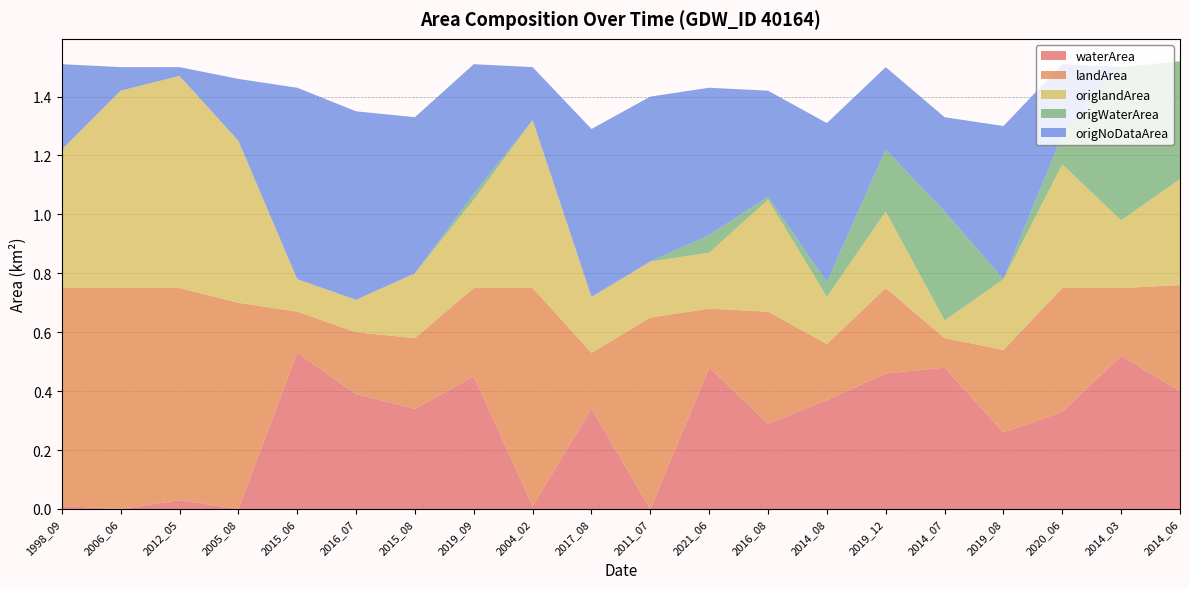

Reading left to right, list all the values displayed in this chart.

waterArea: 0.0	0.0	0.0	0.0	0.5	0.4	0.3	0.5	0.0	0.3	0.0	0.5	0.3	0.4	0.5	0.5	0.3	0.3	0.5	0.4
landArea: 0.7	0.8	0.7	0.7	0.1	0.2	0.2	0.3	0.7	0.2	0.7	0.2	0.4	0.2	0.3	0.1	0.3	0.4	0.2	0.4
origlandArea: 0.5	0.7	0.7	0.6	0.1	0.1	0.2	0.3	0.6	0.2	0.2	0.2	0.4	0.2	0.3	0.1	0.2	0.4	0.2	0.4
origWaterArea: 0.0	0.0	0.0	0.0	0.0	0.0	0.0	0.0	0.0	0.0	0.0	0.1	0.0	0.1	0.2	0.4	0.0	0.1	0.5	0.4
origNoDataArea: 0.3	0.1	0.0	0.2	0.7	0.6	0.5	0.4	0.2	0.6	0.6	0.5	0.4	0.5	0.3	0.3	0.5	0.2	0.0	0.0